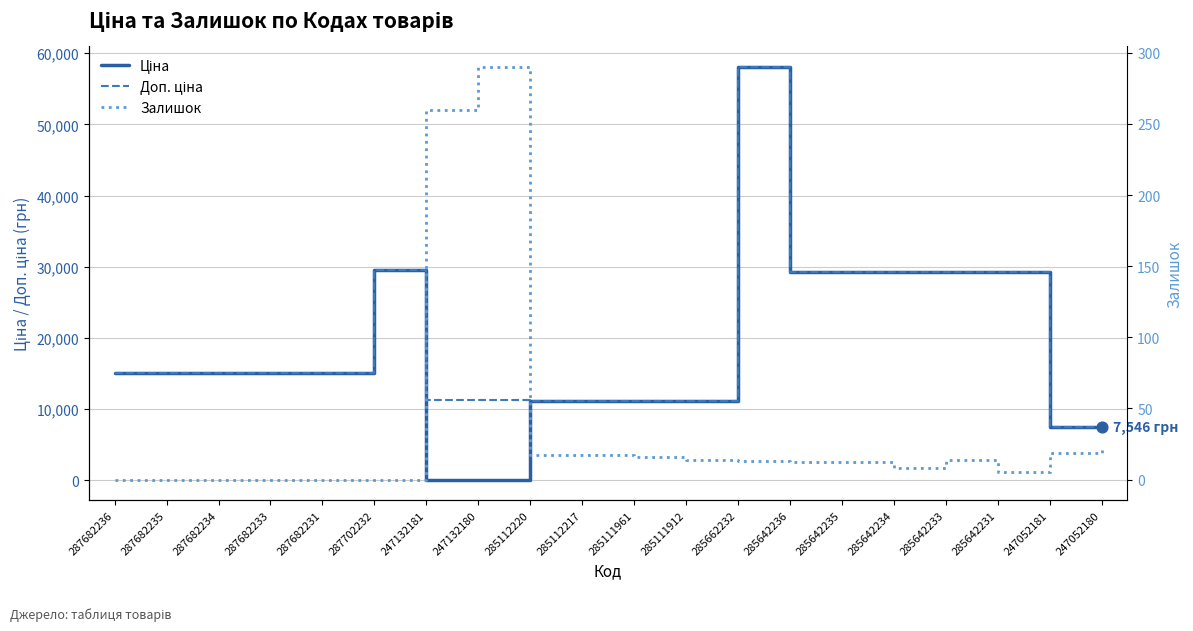

Is the value of Залишок at 287682236 greater than the value of Доп. ціна at 287682235?

No